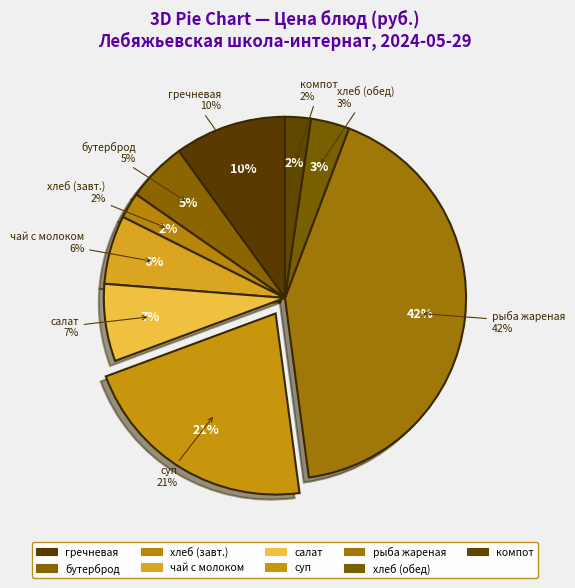

What portion of the pie excludes гречневая?

90.0%